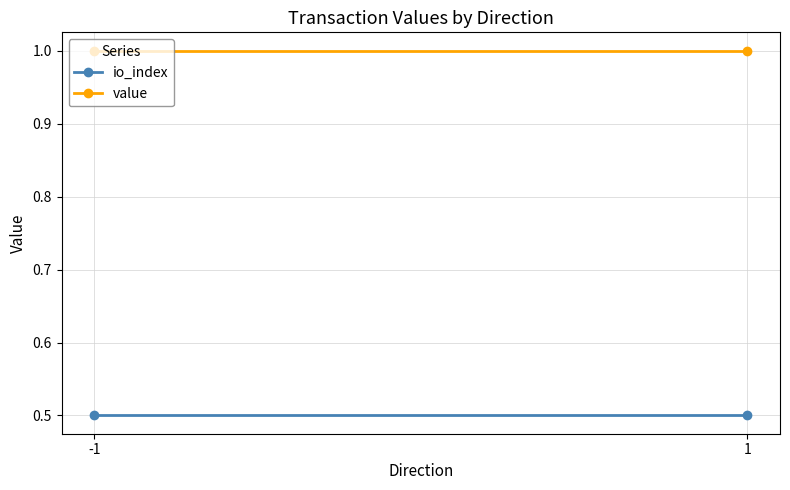

Which series has the largest total across all categories?

value